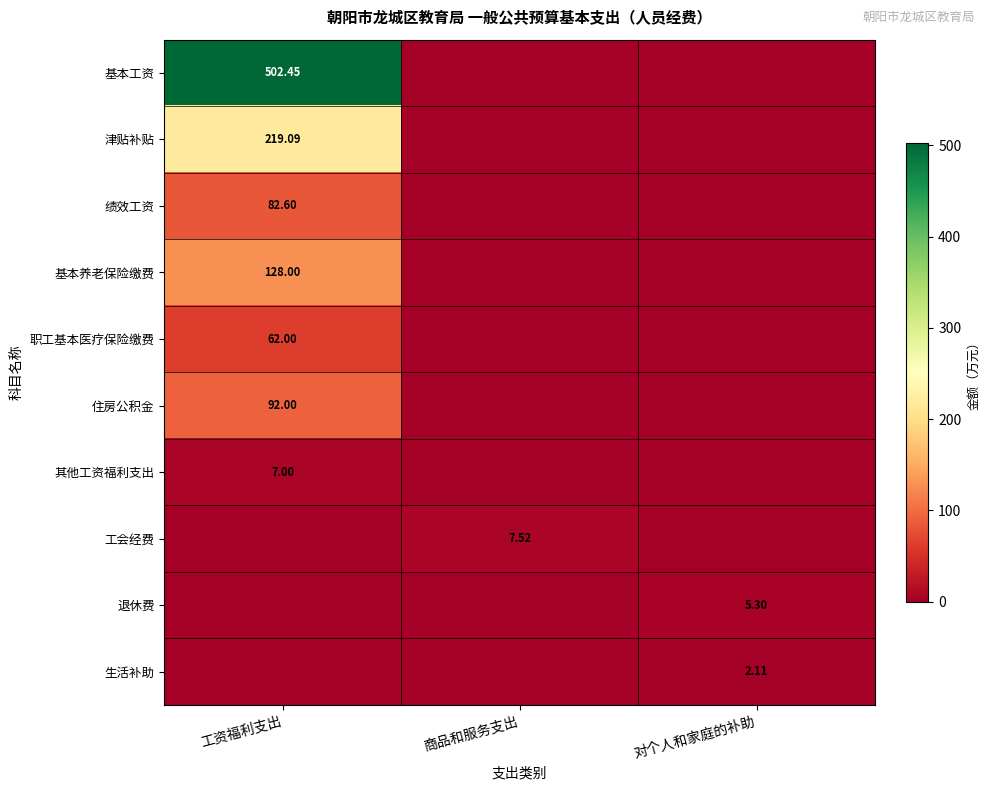

Between 对个人和家庭的补助 and 商品和服务支出, which is larger?

对个人和家庭的补助